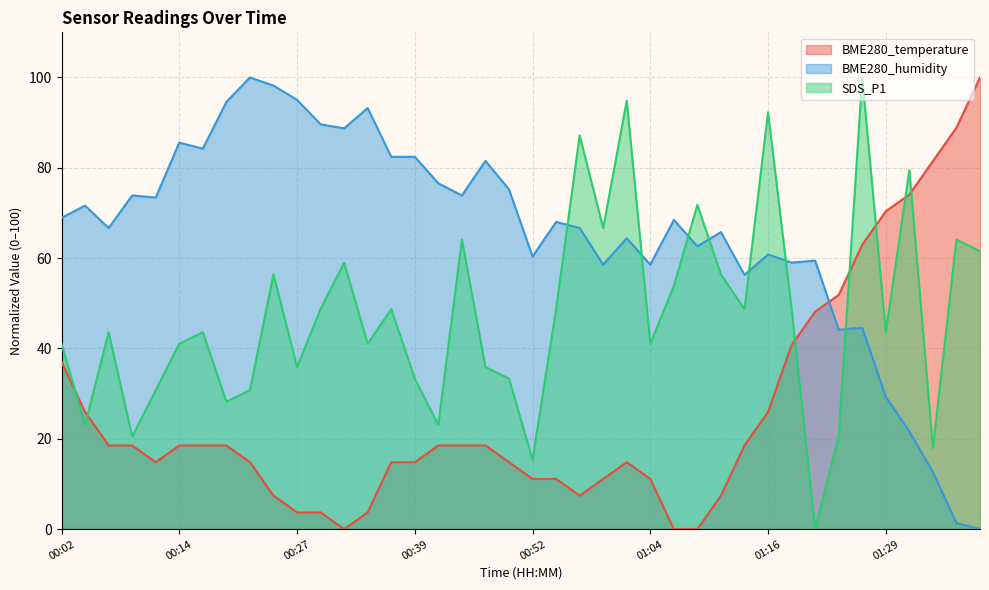

Reading left to right, extract all data points from this chart.

BME280_temperature: 37.0	25.9	18.5	18.5	14.8	18.5	18.5	18.5	14.8	7.4	3.7	3.7	0.0	3.7	14.8	14.8	18.5	18.5	18.5	14.8	11.1	11.1	7.4	11.1	14.8	11.1	0.0	0.0	7.4	18.5	25.9	40.7	48.1	51.9	63.0	70.4	74.1	81.5	88.9	100.0
BME280_humidity: 68.9	71.6	66.7	73.9	73.4	85.6	84.2	94.6	100.0	98.2	95.0	89.6	88.7	93.2	82.4	82.4	76.6	73.9	81.5	75.2	60.4	68.0	66.7	58.6	64.4	58.6	68.5	62.6	65.8	56.3	60.8	59.0	59.5	44.1	44.6	29.3	21.6	12.6	1.4	0.0
SDS_P1: 41.0	23.1	43.6	20.5	30.8	41.0	43.6	28.2	30.8	56.4	35.9	48.7	59.0	41.0	48.7	33.3	23.1	64.1	35.9	33.3	15.4	48.7	87.2	66.7	94.9	41.0	53.8	71.8	56.4	48.7	92.3	48.7	0.0	20.5	100.0	43.6	79.5	17.9	64.1	61.5